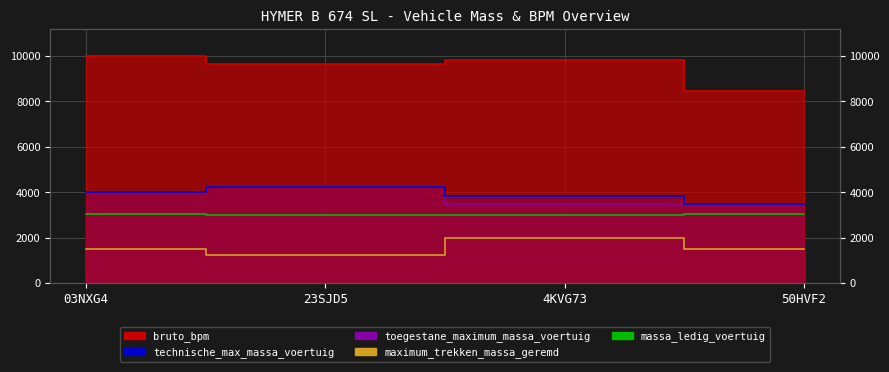

Reading right to left, list all the values displayed in this chart.

bruto_bpm: 8456	9820	9633	9979
technische_max_massa_voertuig: 3500	3850	4250	4000
toegestane_maximum_massa_voertuig: 3500	3500	4250	4000
maximum_trekken_massa_geremd: 1500	2000	1250	1500
massa_ledig_voertuig: 3050	2990	2990	3050